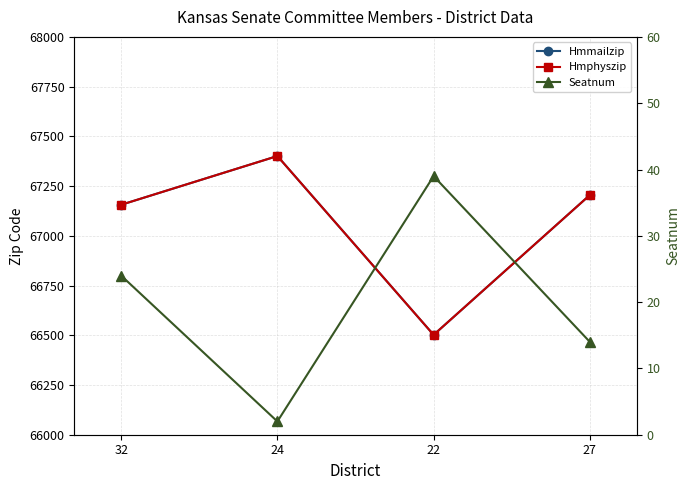

What is the label of the 4th point from the left?

27